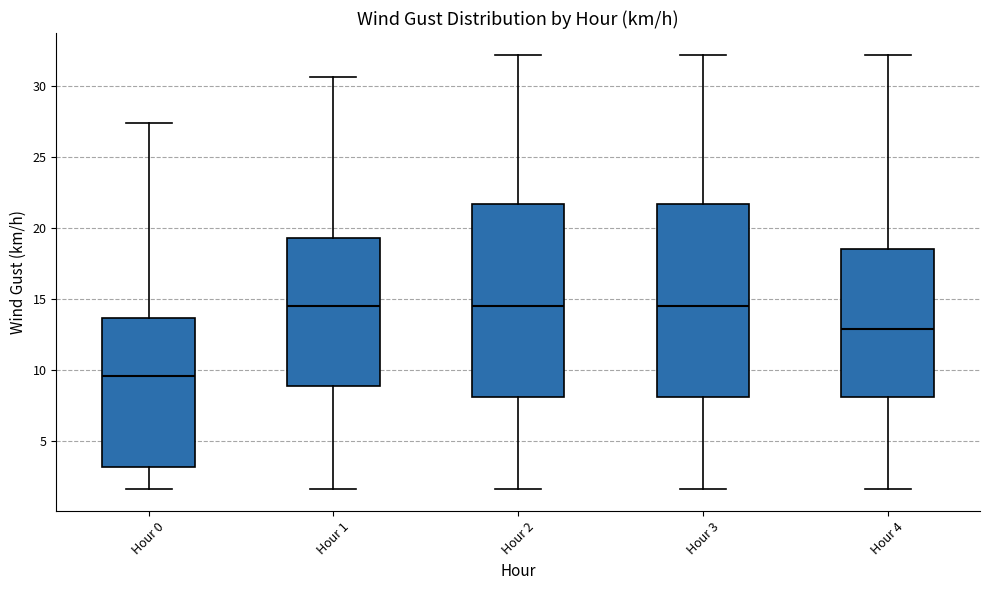

Reading left to right, read every box against the y-axis: the position of its median line, the range the box covers, and the ends of its whiskers. The values are not printed on the chart, so give them approximately, as read against the axis.

Hour 0: median 9.5, box 3.0 to 13.5, whiskers 1.5 to 27.5
Hour 1: median 14.5, box 9.0 to 19.5, whiskers 1.5 to 30.5
Hour 2: median 14.5, box 8.0 to 21.5, whiskers 1.5 to 32.0
Hour 3: median 14.5, box 8.0 to 21.5, whiskers 1.5 to 32.0
Hour 4: median 13.0, box 8.0 to 18.5, whiskers 1.5 to 32.0